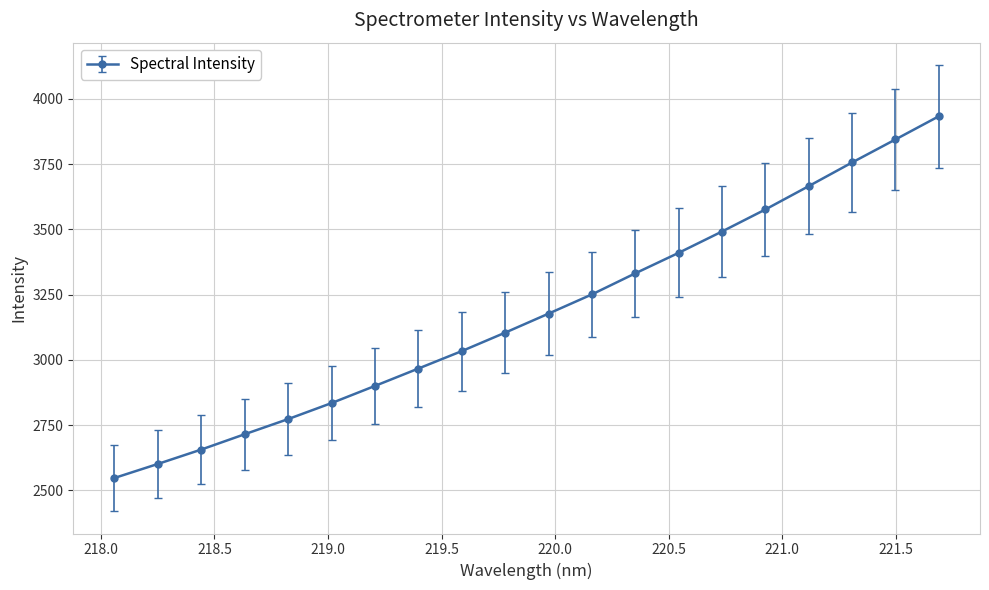

Reading left to right, transcribe all the data shown in this chart.

2547.2	2600.9	2656.1	2714.8	2772.8	2834.2	2899.8	2966.4	3033.3	3104.0	3176.9	3250.6	3331.3	3409.9	3491.6	3576.1	3665.6	3756.1	3844.4	3933.2